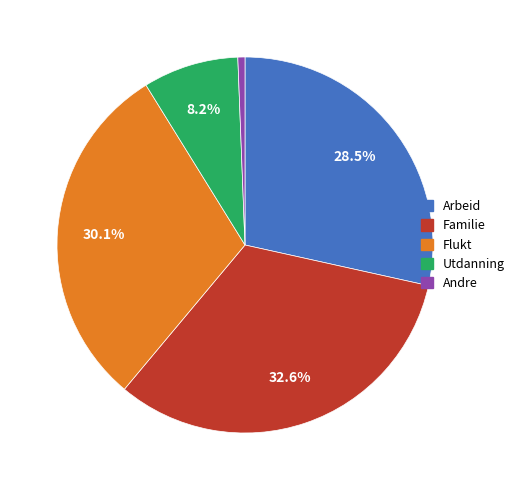

Is the sum of Andre and Flukt greater than half?

No